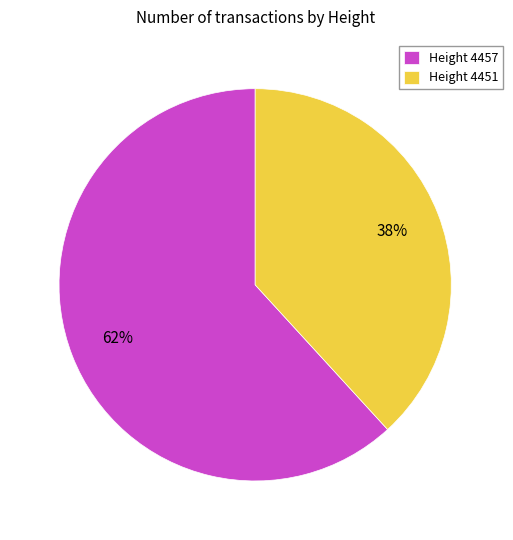

What is the smallest slice in the pie chart?

Height 4451